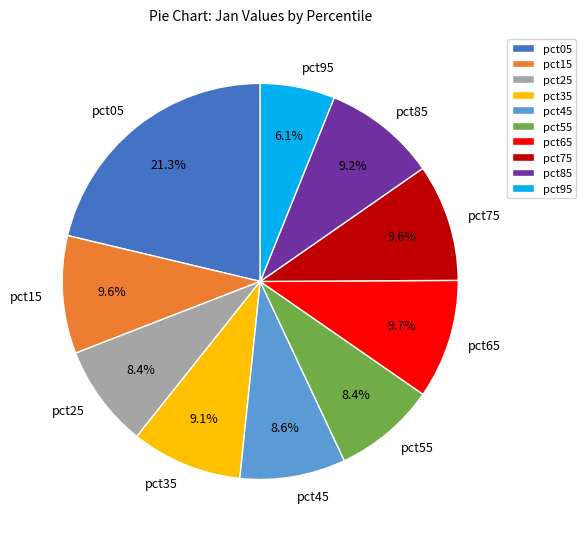

Is it true that pct55 is 8% of the pie?

True